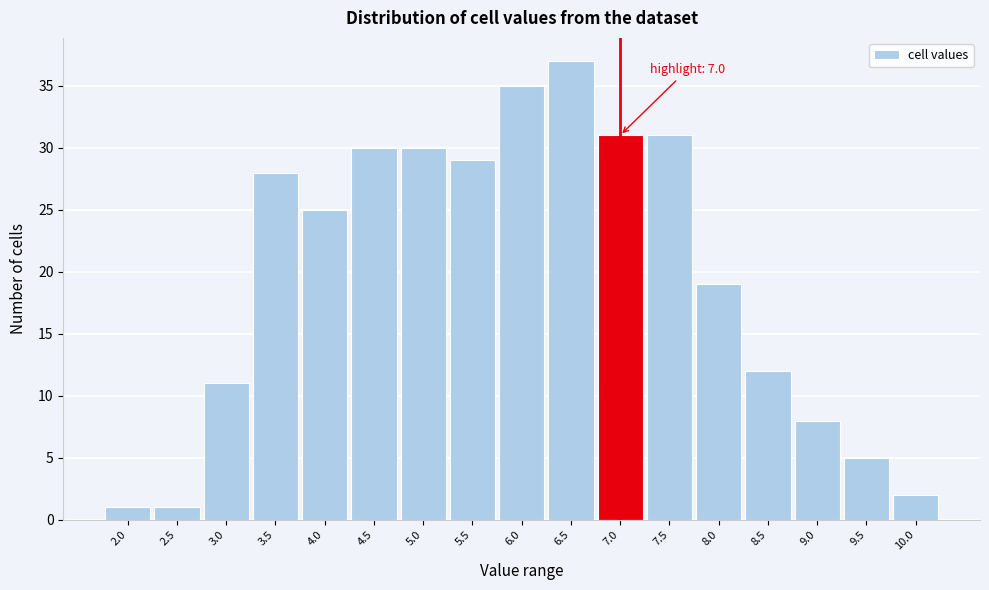

Reading right to left, what are all the values shown in this chart?

10.0=2	9.5=5	9.0=8	8.5=12	8.0=19	7.5=31	7.0=31	6.5=37	6.0=35	5.5=29	5.0=30	4.5=30	4.0=25	3.5=28	3.0=11	2.5=1	2.0=1